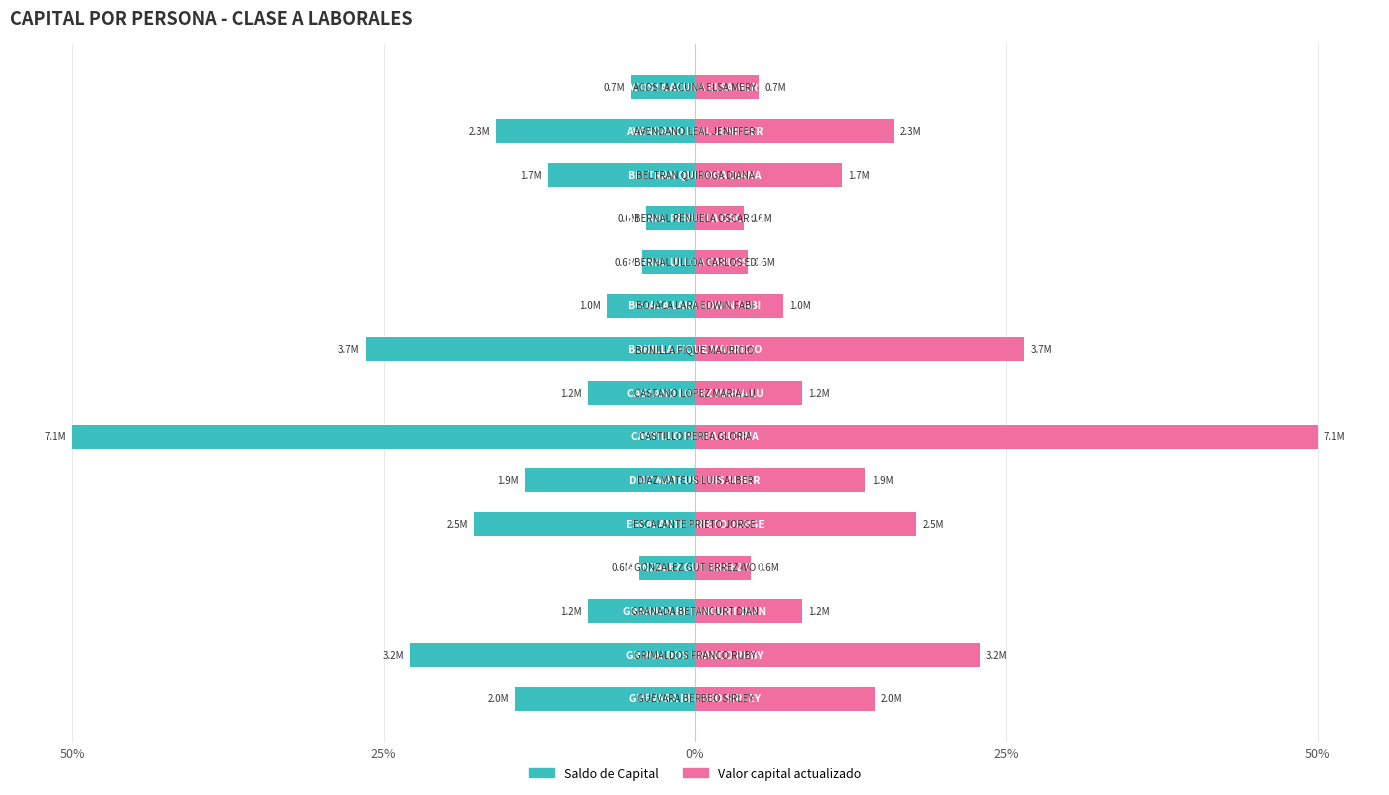

What is the sum of all Saldo de Capital values?

-214.9